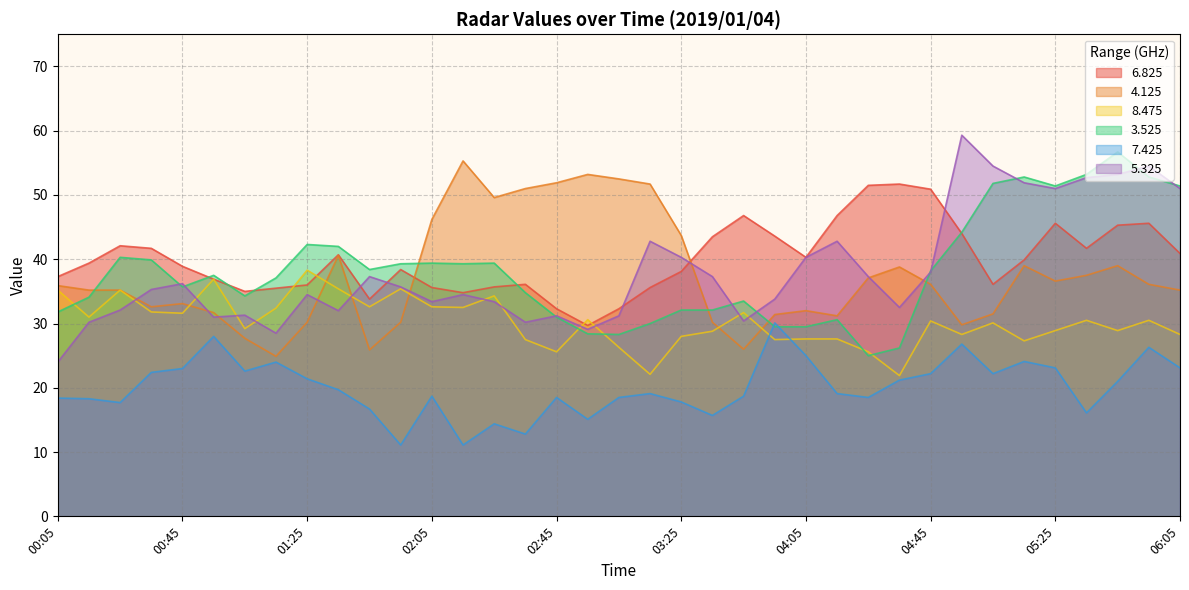

Reading left to right, extract all data points from this chart.

6.825: 37.3	39.4	42.1	41.7	38.9	36.9	35.0	35.5	36.0	40.7	33.8	38.4	35.6	34.8	35.7	36.1	32.3	29.7	32.3	35.6	38.1	43.5	46.8	43.6	40.3	46.8	51.5	51.7	50.9	44.0	36.1	39.9	45.6	41.7	45.3	45.6	40.9
4.125: 35.9	35.2	35.2	32.6	33.1	31.7	27.7	24.9	30.2	40.6	25.9	30.2	46.2	55.3	49.6	51.0	51.9	53.2	52.5	51.7	43.7	30.2	26.0	31.4	32.0	31.2	37.1	38.8	36.1	29.8	31.5	39.0	36.6	37.5	39.0	36.1	35.2
8.475: 35.2	31.0	35.2	31.8	31.6	36.9	29.2	32.4	38.3	35.4	32.6	35.4	32.6	32.5	34.3	27.5	25.6	30.6	26.3	22.1	28.0	28.8	31.7	27.5	27.6	27.6	25.6	21.9	30.4	28.3	30.1	27.3	28.9	30.5	28.9	30.5	28.3
3.525: 31.8	34.1	40.3	39.9	35.7	37.5	34.3	37.1	42.3	42.0	38.4	39.3	39.4	39.3	39.4	34.8	31.0	28.4	28.3	30.0	32.1	32.1	33.5	29.5	29.5	30.6	25.0	26.2	38.2	44.2	51.8	52.8	51.4	53.2	56.7	52.8	51.4
7.425: 18.4	18.3	17.7	22.4	23.0	28.0	22.6	24.0	21.4	19.7	16.7	11.1	18.7	11.1	14.4	12.8	18.5	15.1	18.5	19.1	17.8	15.7	18.7	30.1	25.0	19.1	18.5	21.2	22.2	26.8	22.2	24.1	23.1	16.1	21.0	26.3	23.1
5.325: 24.0	30.2	32.1	35.3	36.2	31.0	31.3	28.5	34.5	32.0	37.3	35.7	33.4	34.5	33.4	30.2	31.2	29.1	31.2	42.8	40.3	37.3	30.4	33.8	40.3	42.8	37.3	32.5	38.0	59.3	54.5	51.9	51.0	52.7	53.2	54.5	51.0